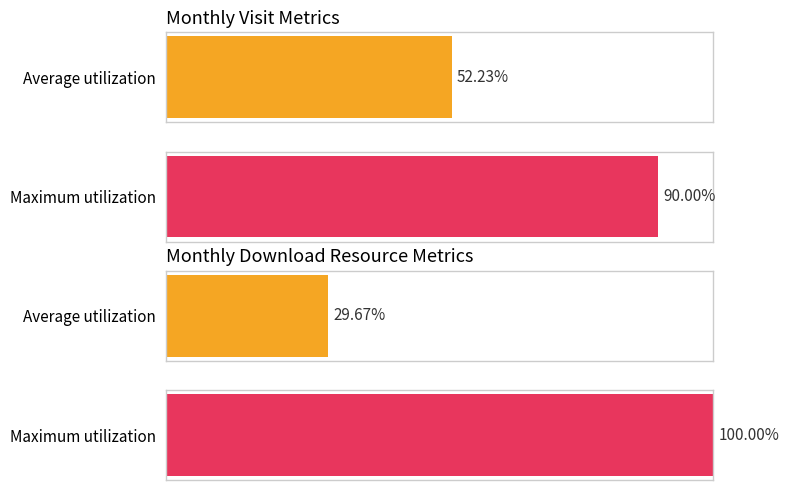

At 2023-02, list the series in order from largest to smallest.

monthly_visit, monthly_download_resource